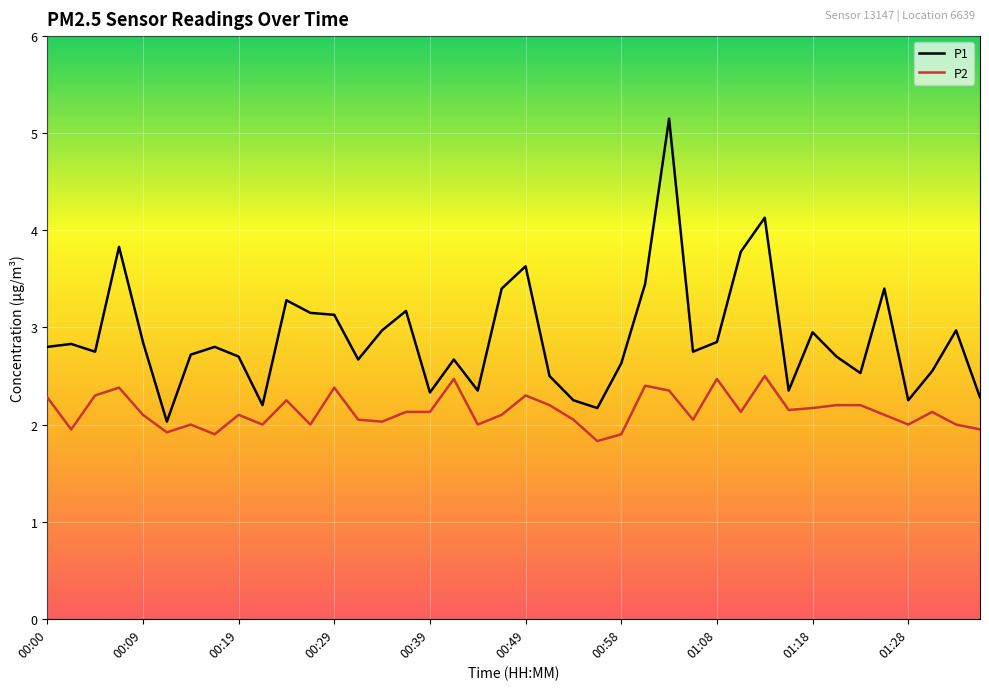

What is the minimum value for P1?

2.0